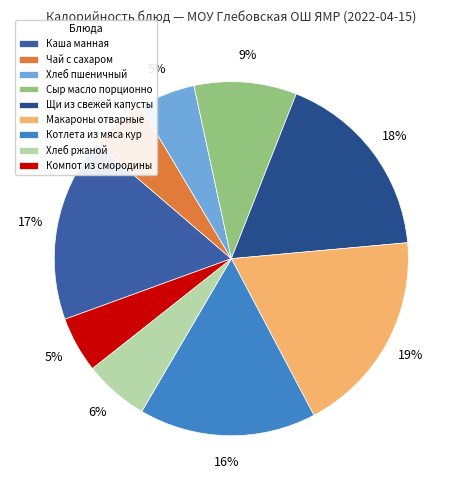

Count the number of slices in the pie.

9